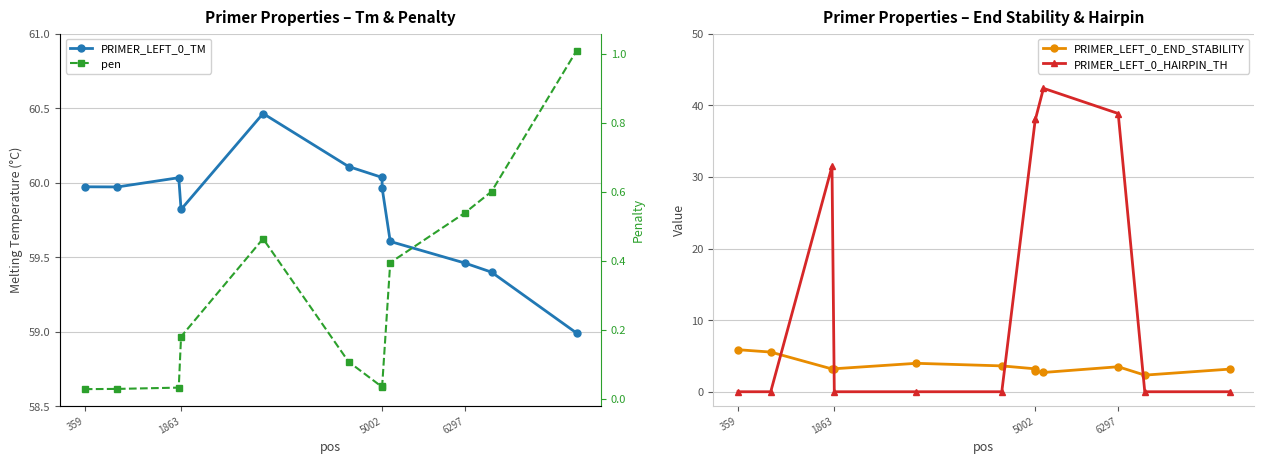

What is the highest value of the PRIMER_LEFT_0_HAIRPIN_TH series?

42.4